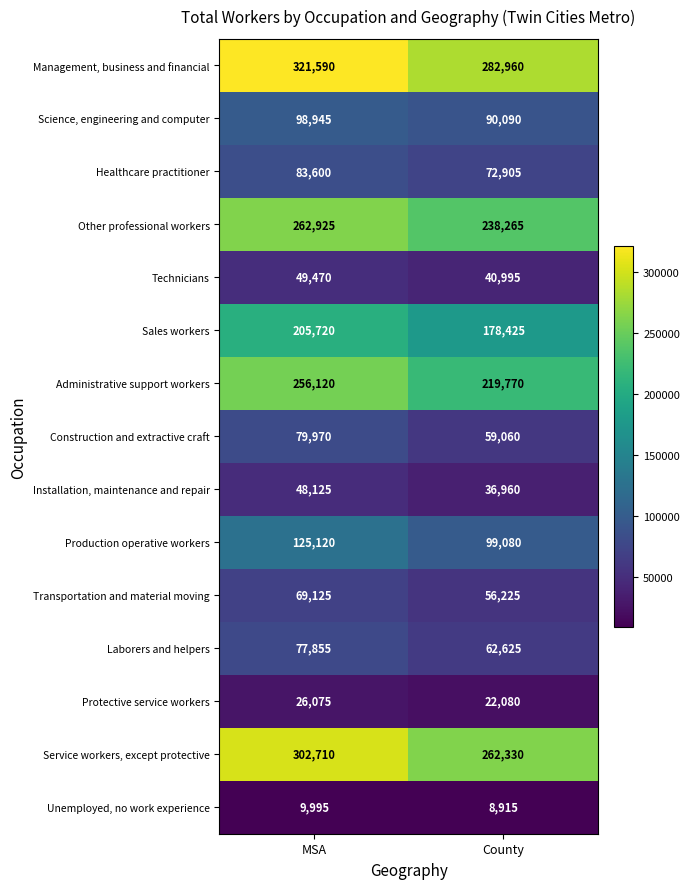

Which series has the largest range (max minus min)?

Service workers, except protective